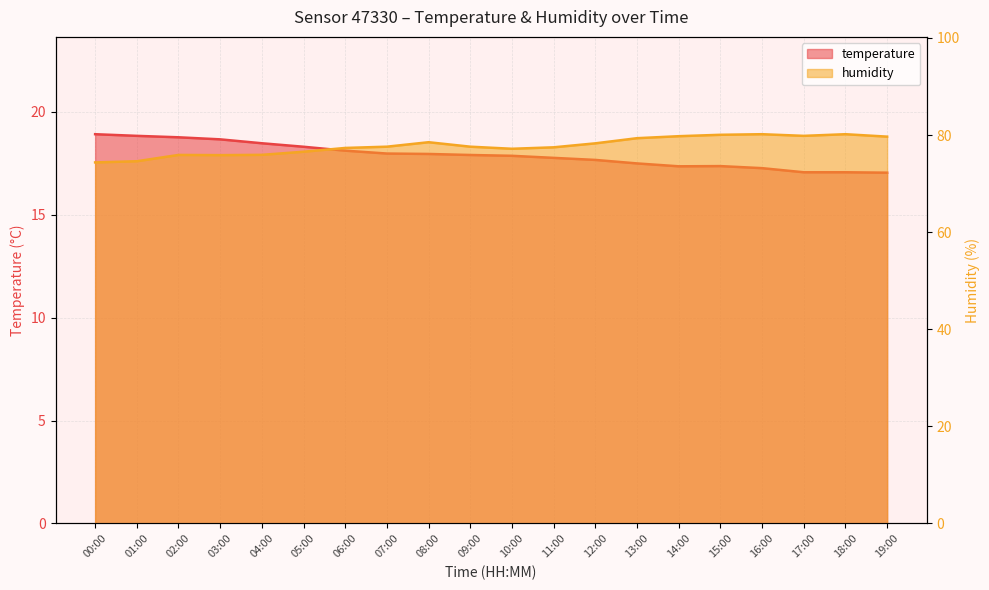

The value of humidity at 14:00 is 79.8. True or false?

True